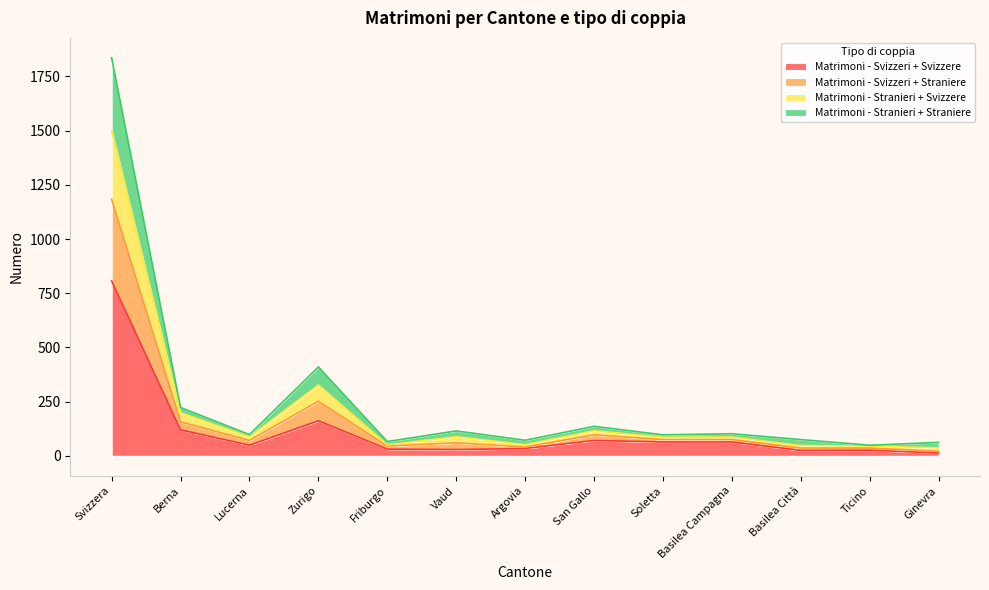

True or false: Matrimoni - Svizzeri + Svizzere and Matrimoni - Svizzeri + Straniere cross at least once.

False